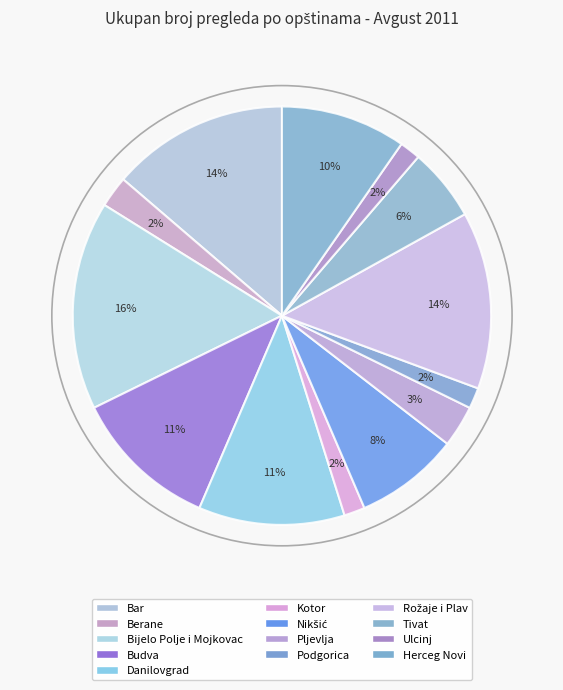

How many slices are in this pie chart?

13